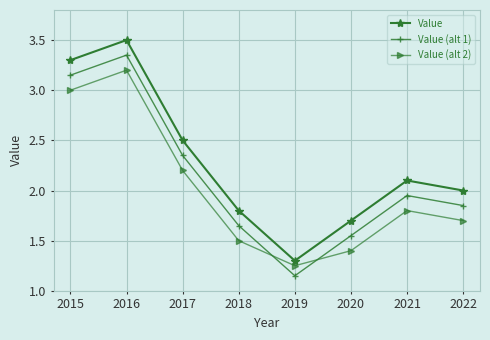

At 2017, list the series in order from smallest to largest.

Value (alt 2), Value (alt 1), Value